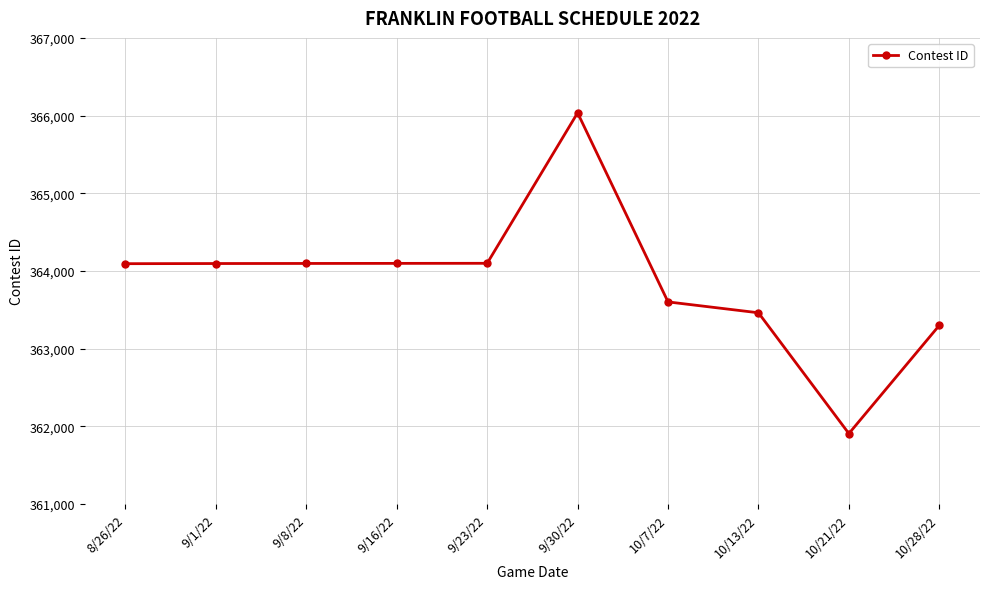

What position from the right is 8/26/22?

10